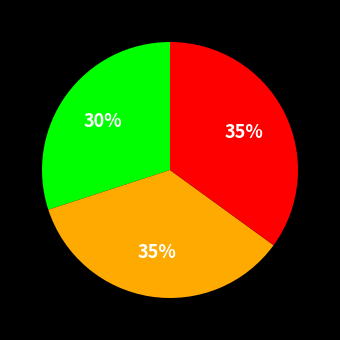

Is there a majority slice in this chart?

No